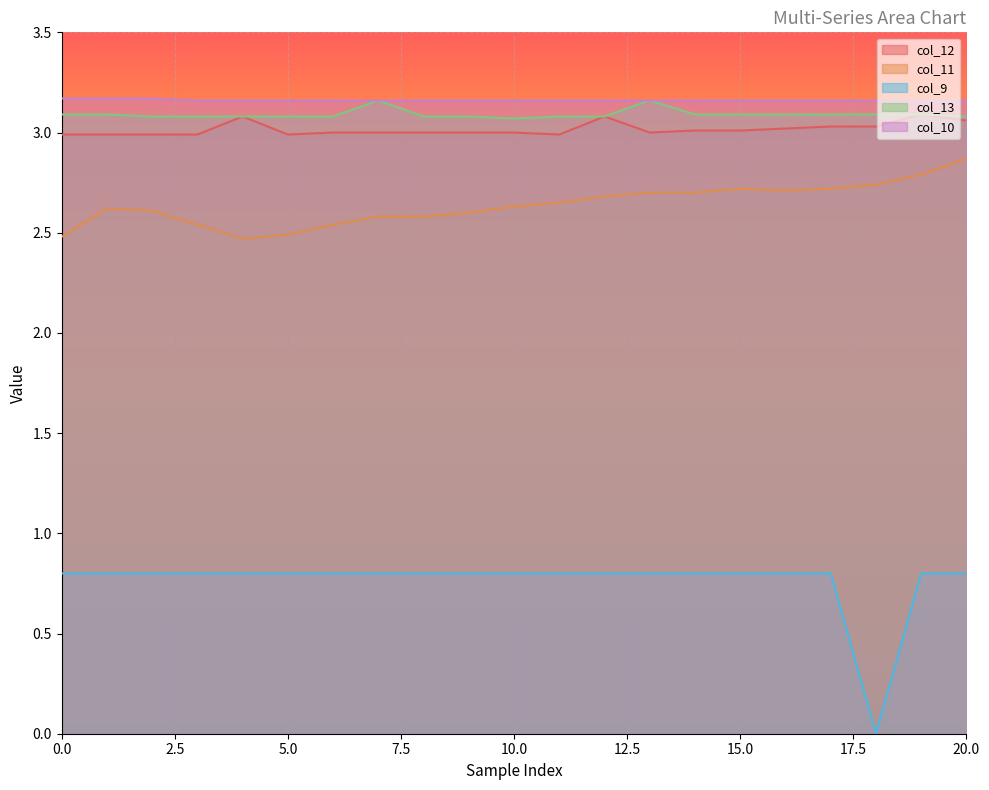

What is the sum of all col_9 values?

16.0